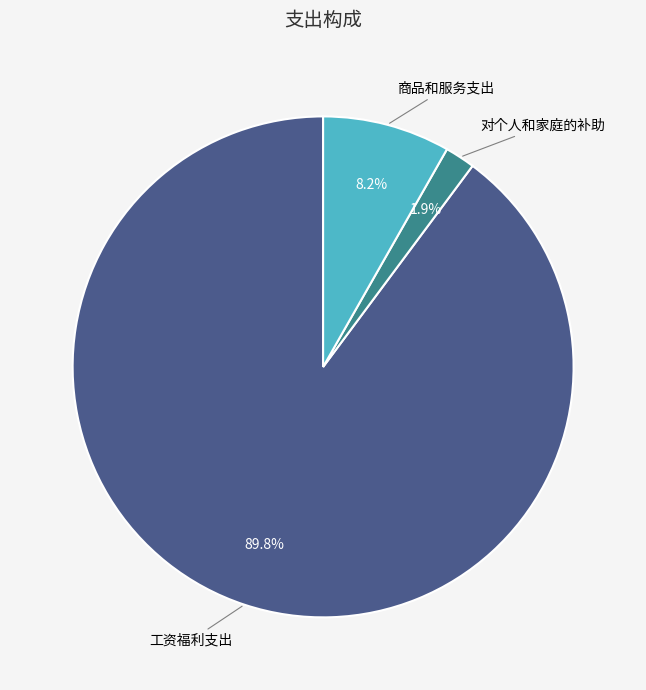

Is there a majority slice in this chart?

Yes